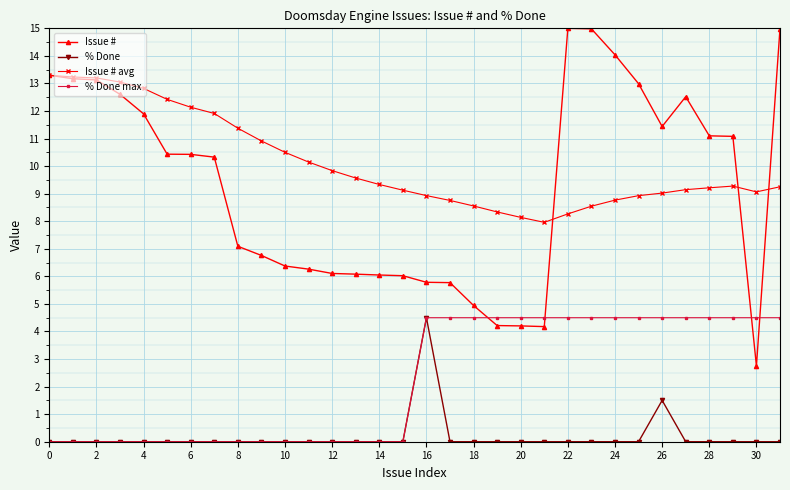

Which series has the largest range (max minus min)?

Issue #